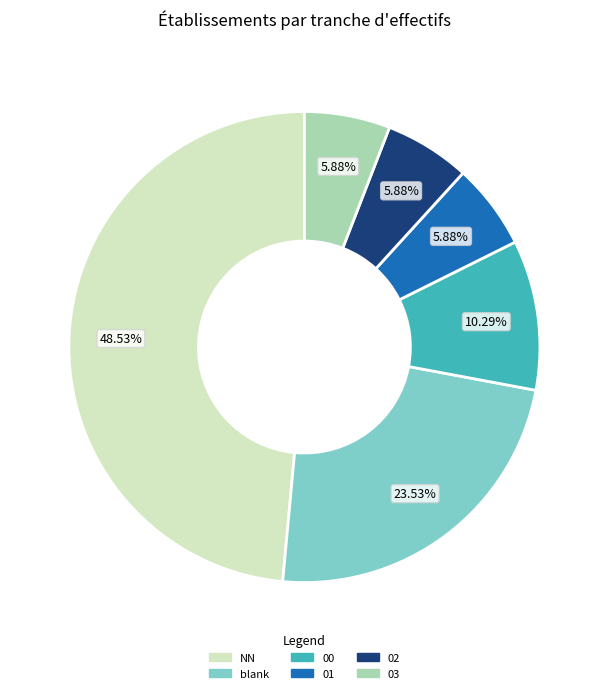

What is the largest slice in the pie chart?

NN